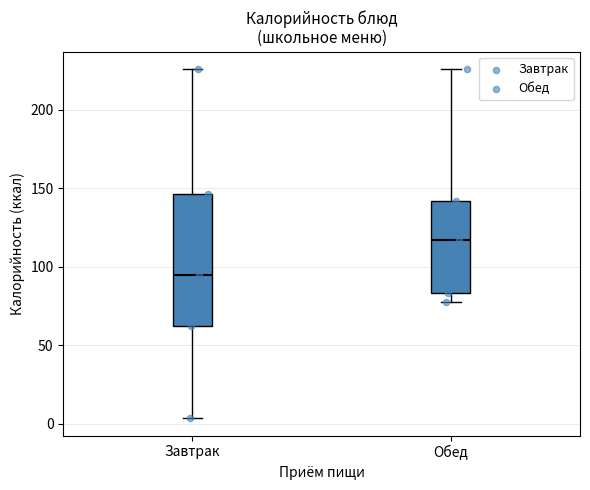

Reading left to right, transcribe this box plot: for each box, give where its median line is, the range the box spans, and where its two whiskers end, as read against the y-axis. The values are not printed on the chart, so give them approximately, as read against the axis.

Завтрак: median 95, box 60 to 145, whiskers 5 to 225
Обед: median 115, box 85 to 140, whiskers 75 to 225